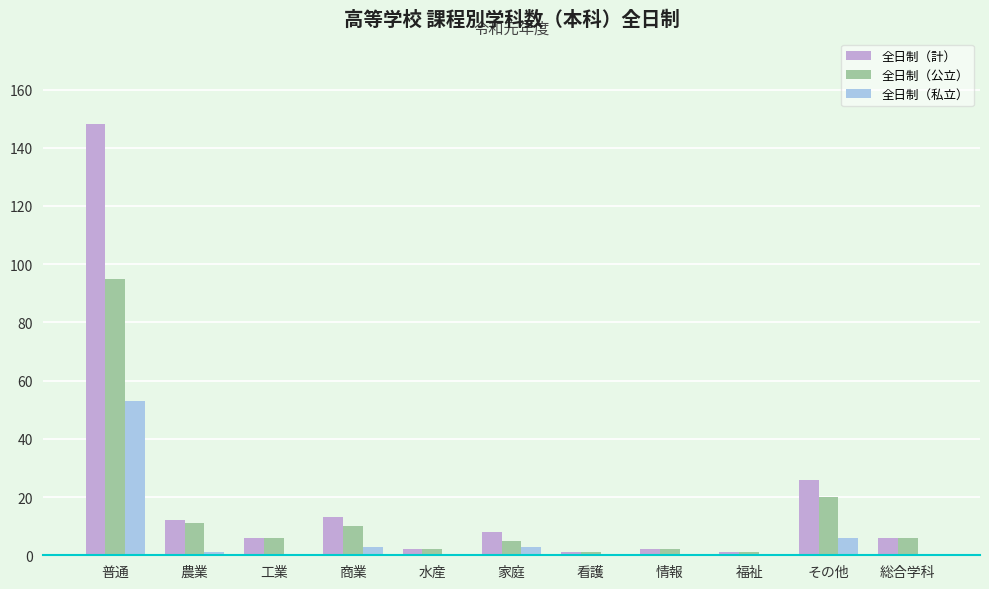

True or false: 全日制（公立） has a value of 95 at 普通.

True